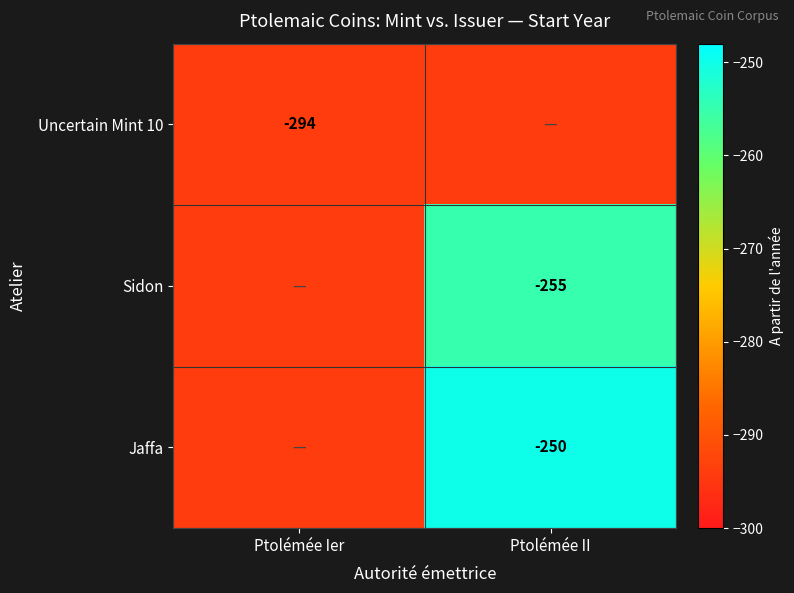

Is it true that Jaffa equals -250 at Ptolémée II?

True